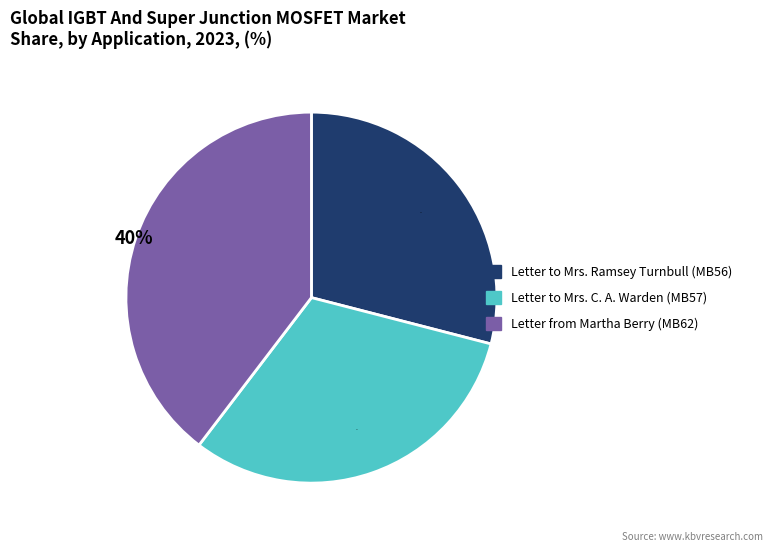

Is there a majority slice in this chart?

No